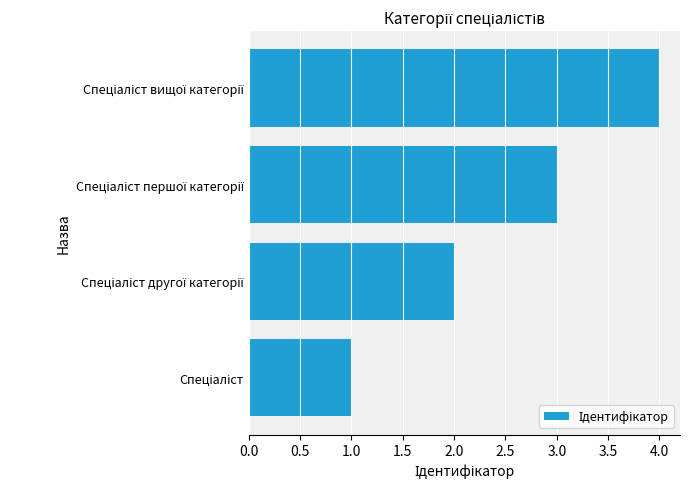

How many categories are shown in the chart?

4